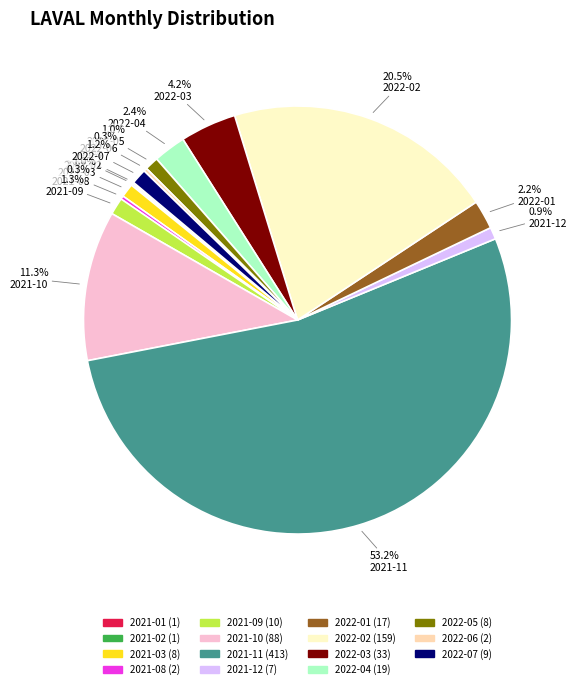

What percentage do 2022-02 and 2021-10 together represent?

31.8%